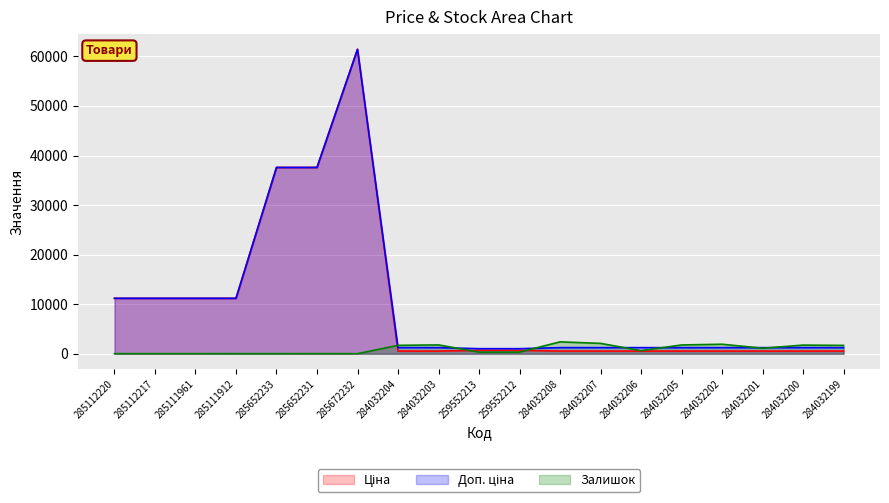

How many values in the Залишок series exceed 624?

9